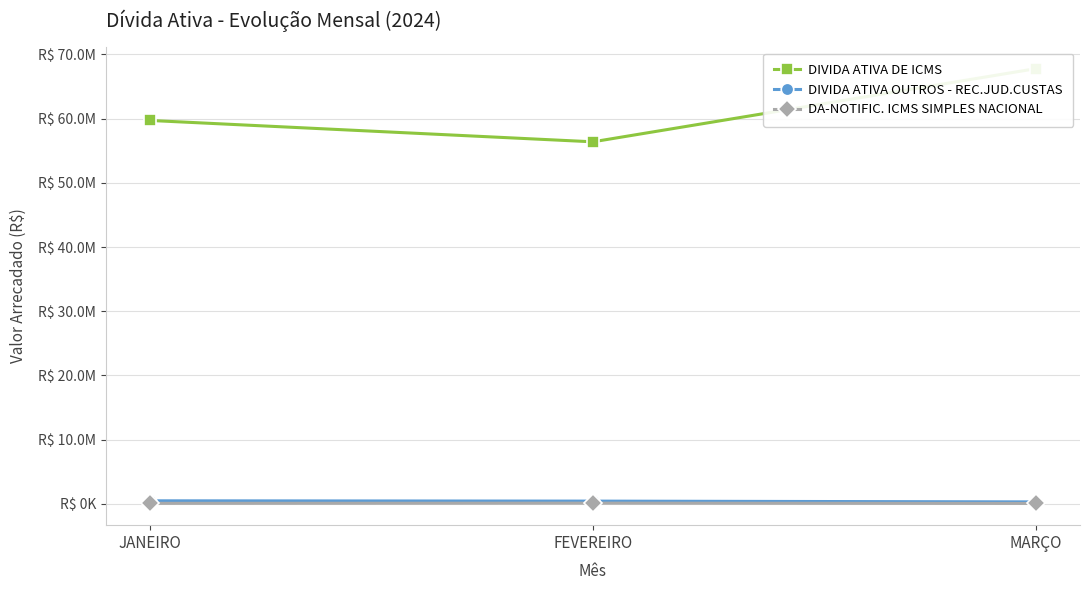

Which series changed the most between FEVEREIRO and MARÇO?

DIVIDA ATIVA DE ICMS